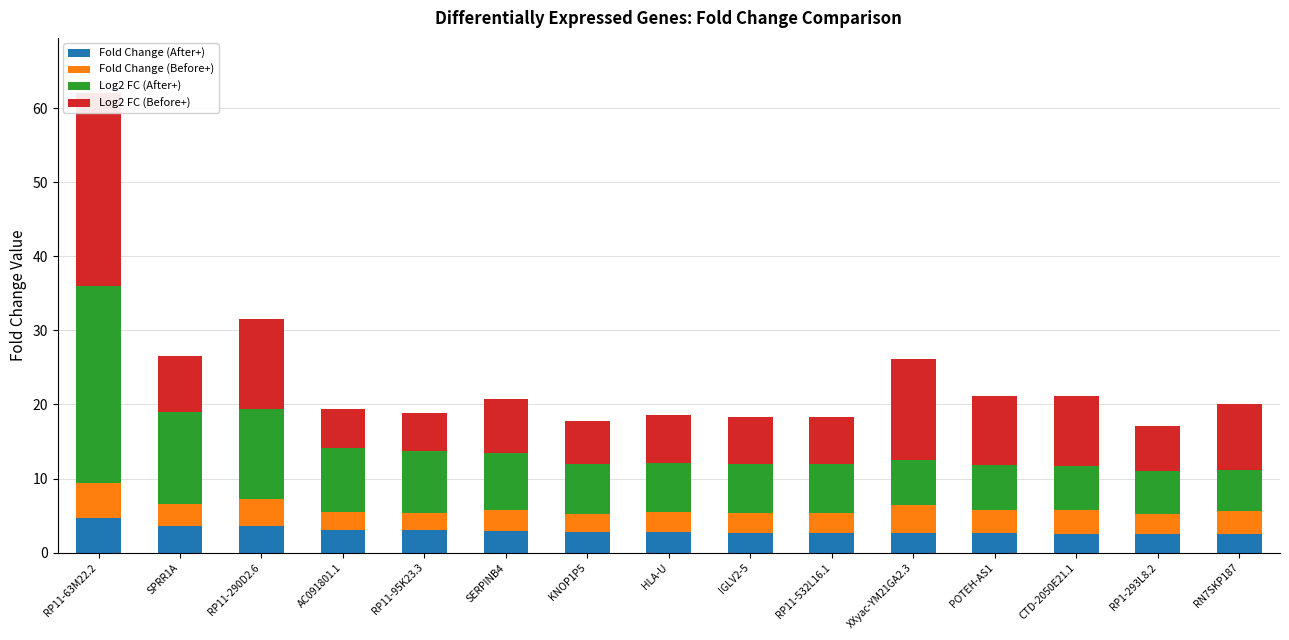

Between XXyac-YM21GA2.3 and RP1-293L8.2, which is larger?

XXyac-YM21GA2.3